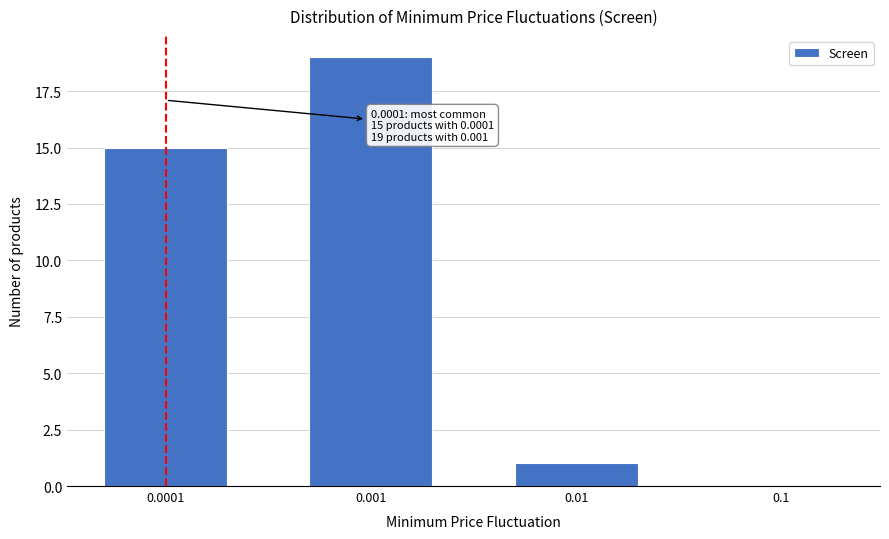

Reading left to right, extract all data points from this chart.

0.0001=15	0.001=19	0.01=1	0.1=0